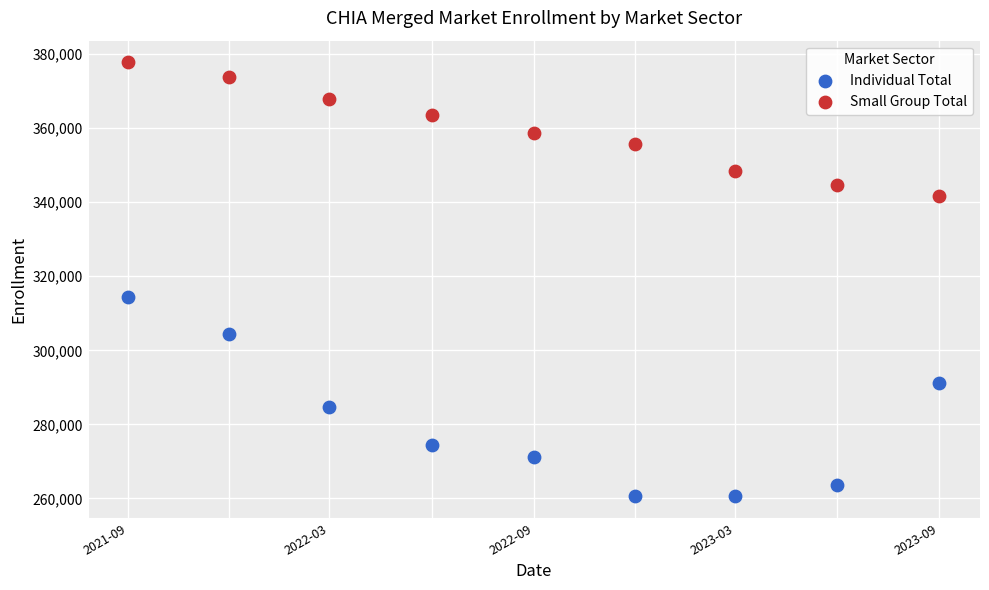

Which series reaches the maximum Y coordinate?

Small Group Total